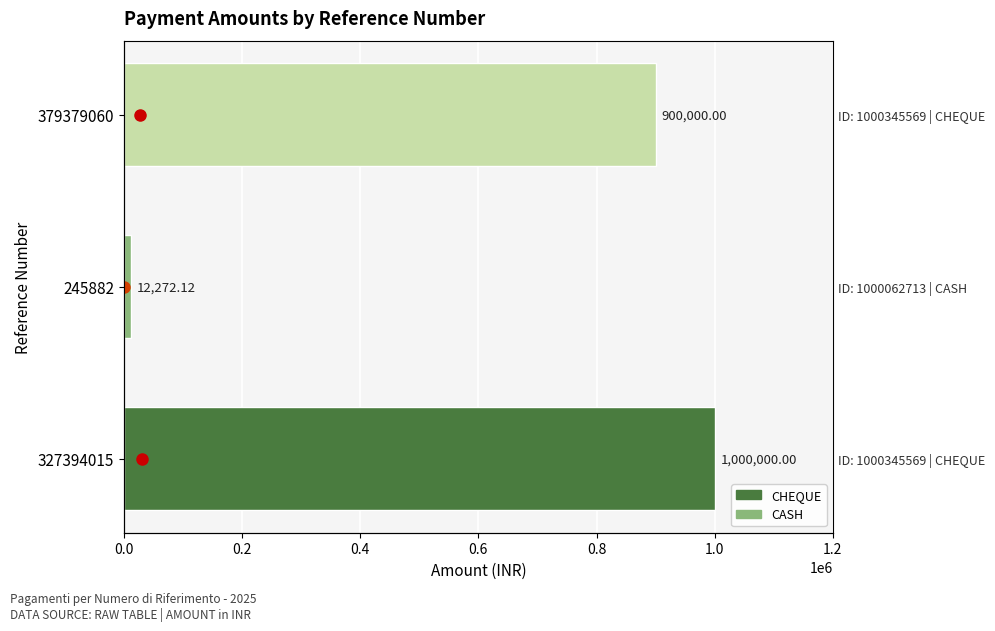

What is the sum of all values?

1912272.1